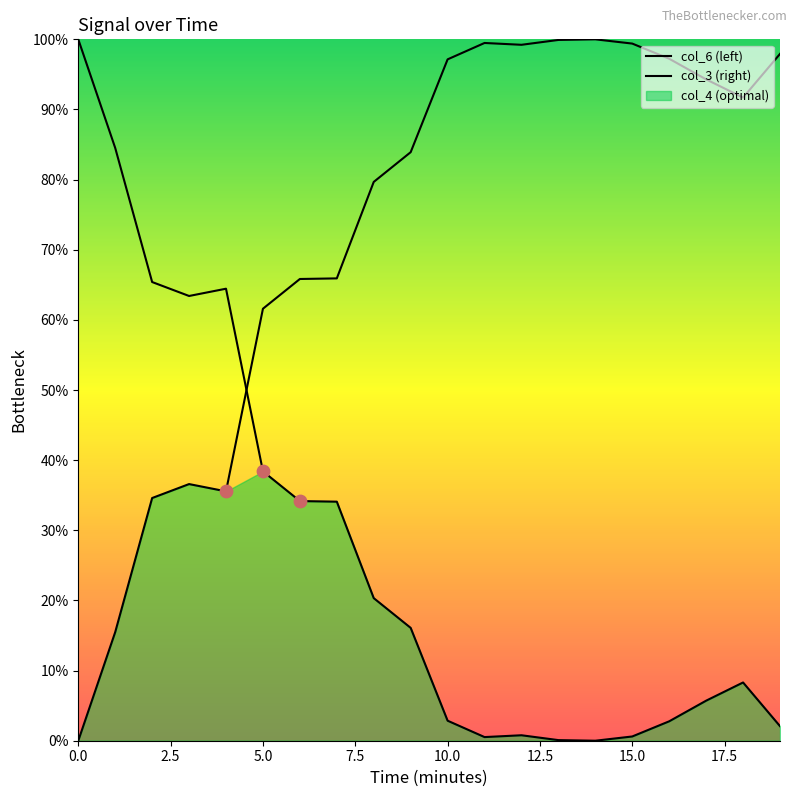

Which series contains the lowest Y value?

col_6 (left)